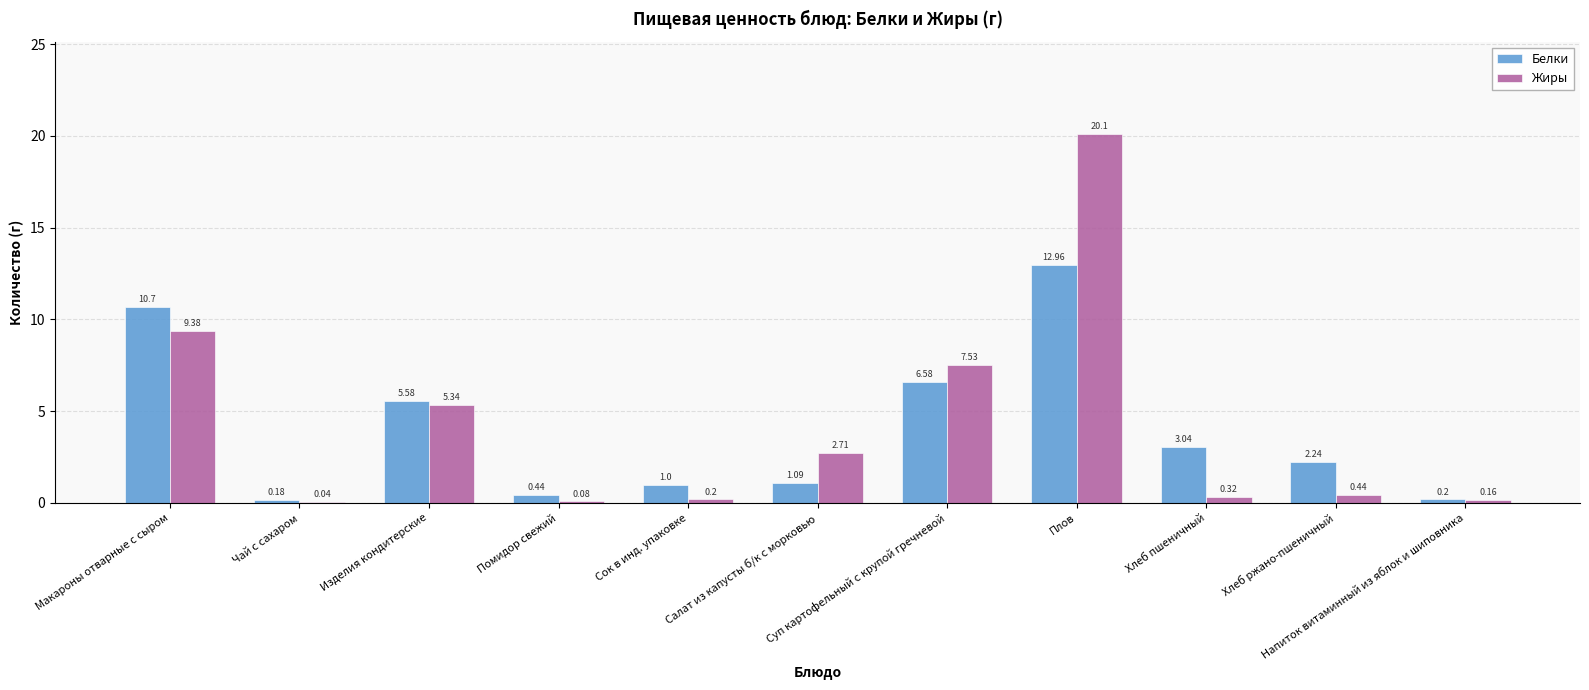

The Жиры series shows 20.1 at Плов. True or false?

True